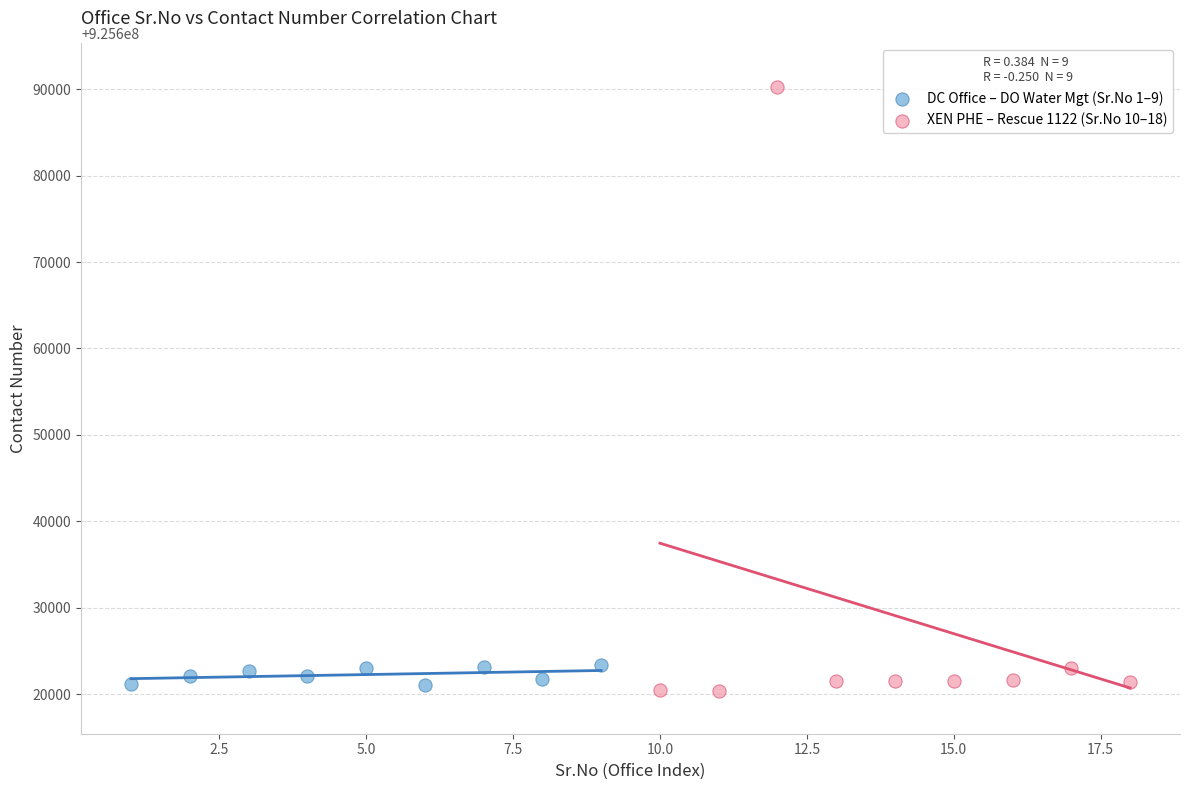

Which series has the widest spread of Y values?

XEN PHE – Rescue 1122 (Sr.No 10–18)